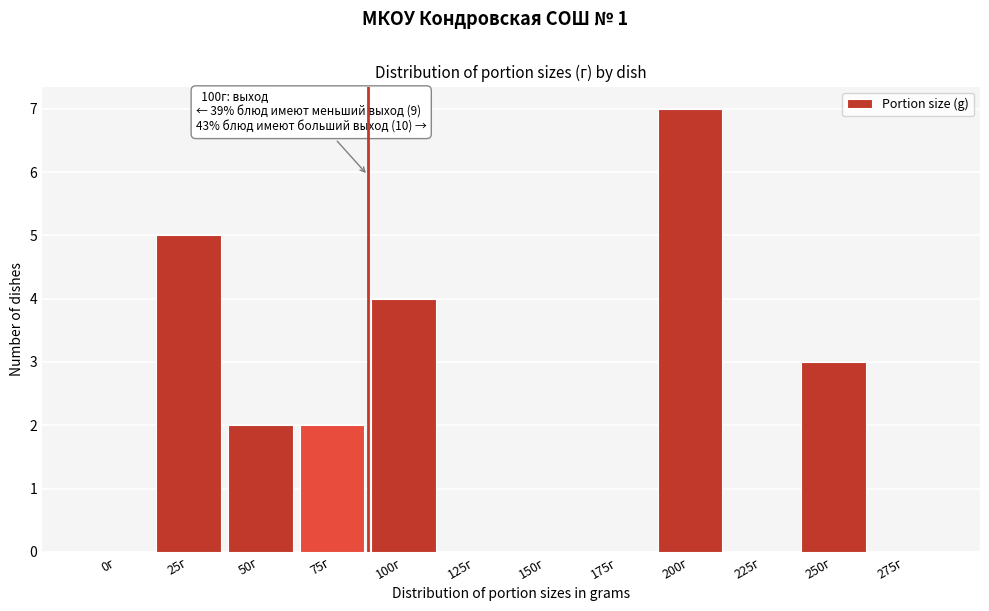

Reading left to right, what are all the values shown in this chart?

0г=0	25г=5	50г=2	75г=2	100г=4	125г=0	150г=0	175г=0	200г=7	225г=0	250г=3	275г=0